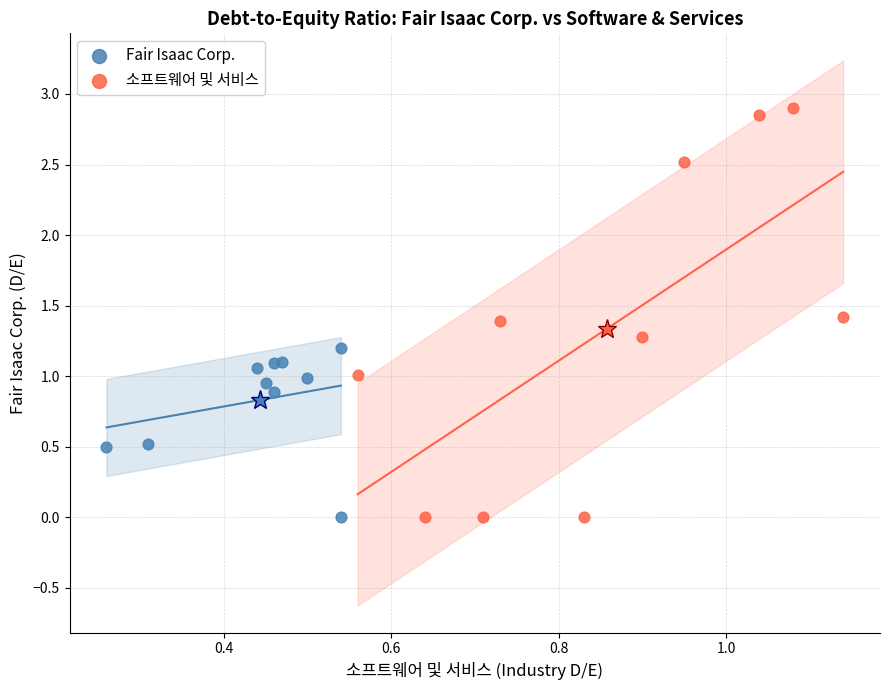

Which series has the widest spread of Y values?

소프트웨어 및 서비스